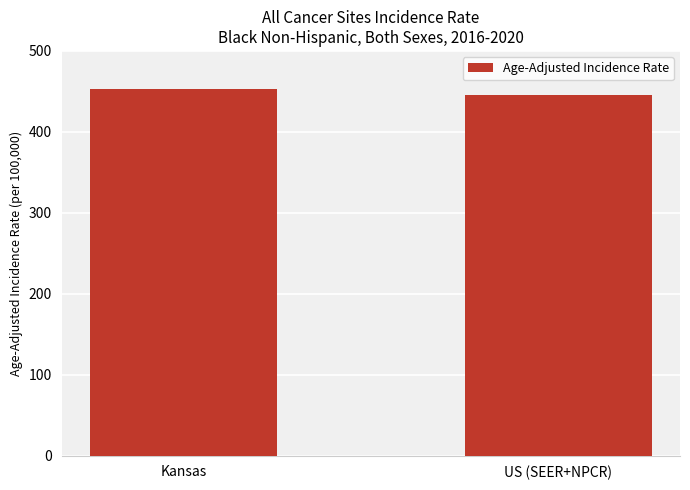

The value at Kansas is 245.7. True or false?

False